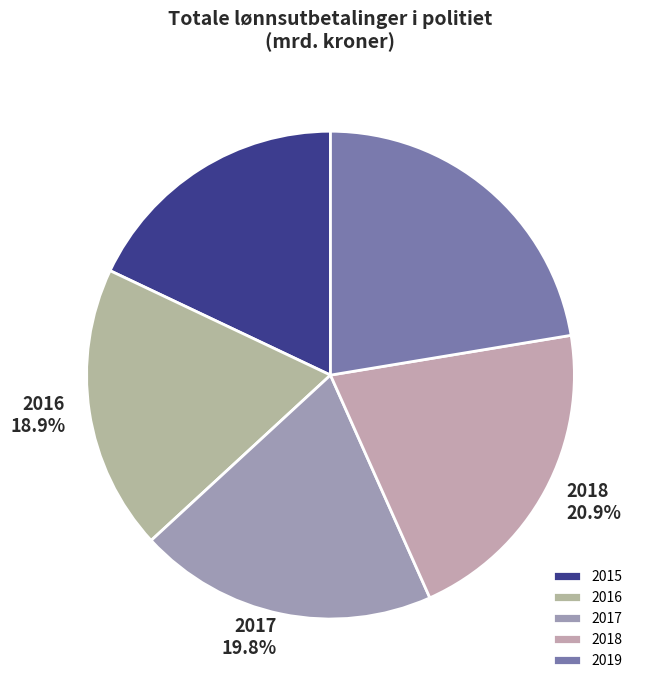

True or false: 2018 accounts for 21% of the total.

True